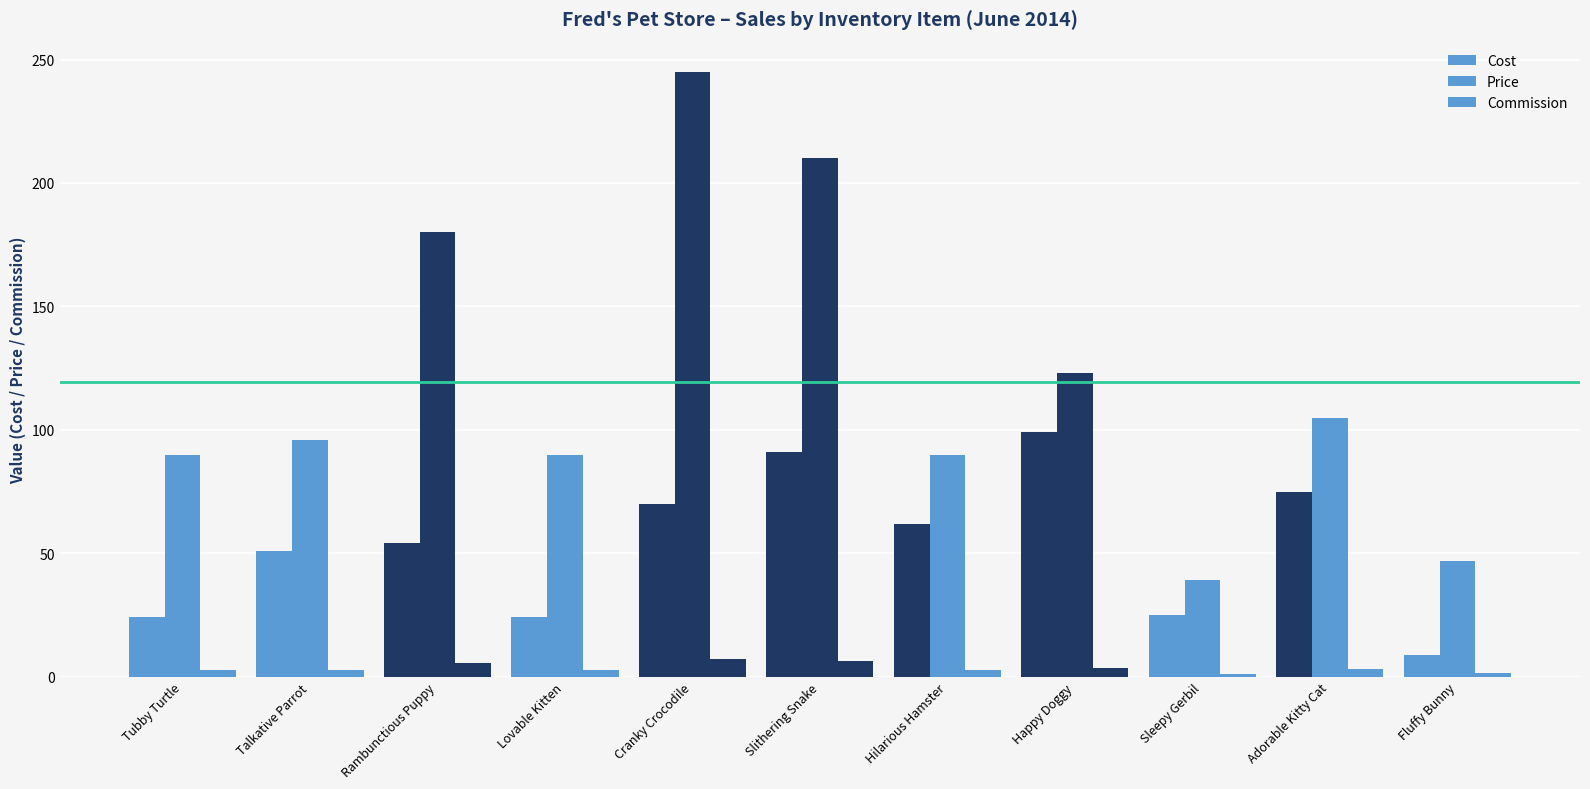

Reading left to right, extract all data points from this chart.

Cost: 24.0	51.0	54.0	24.0	70.0	91.0	62.0	99.0	25.0	75.0	9.0
Price: 90.0	96.0	180.0	90.0	245.0	210.0	90.0	123.0	39.0	105.0	47.0
Commission: 2.7	2.9	5.4	2.7	7.4	6.3	2.7	3.7	1.2	3.2	1.4